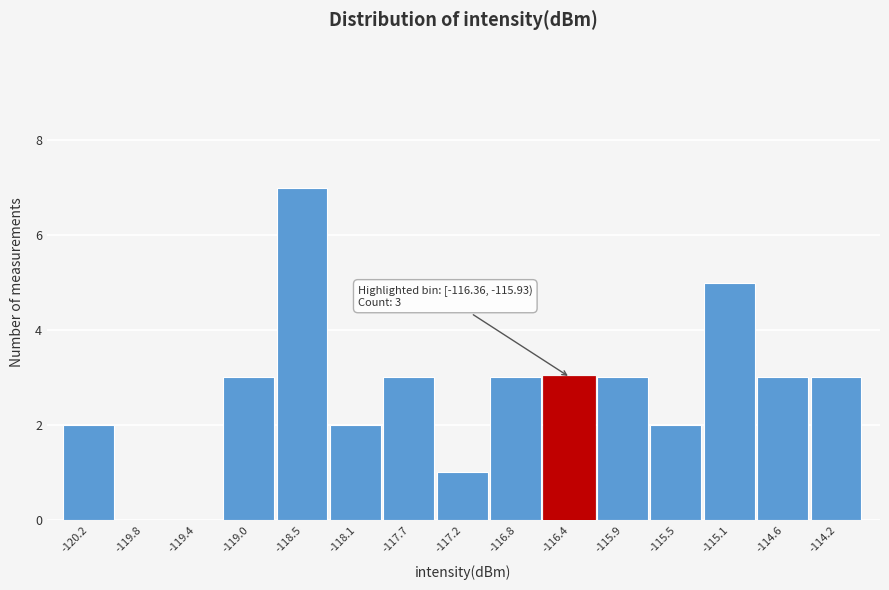

Reading right to left, extract all data points from this chart.

-114.2=3	-114.6=3	-115.1=5	-115.5=2	-115.9=3	-116.4=3	-116.8=3	-117.2=1	-117.7=3	-118.1=2	-118.5=7	-119.0=3	-119.4=0	-119.8=0	-120.2=2